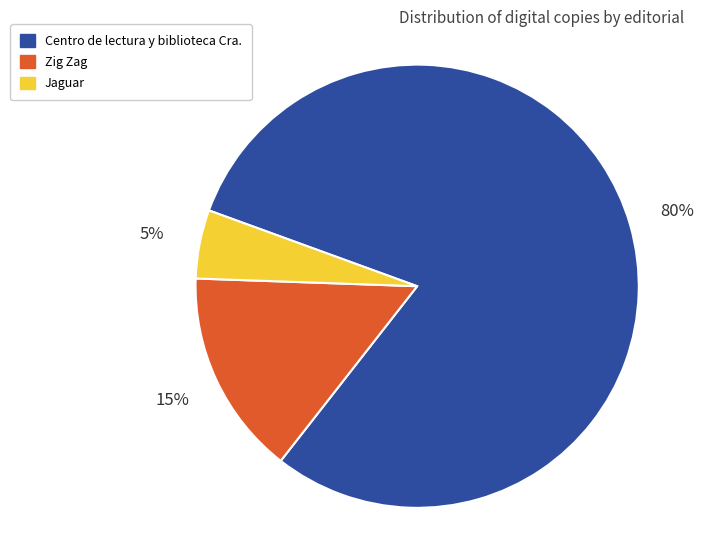

Is it true that Zig Zag is 23% of the pie?

False